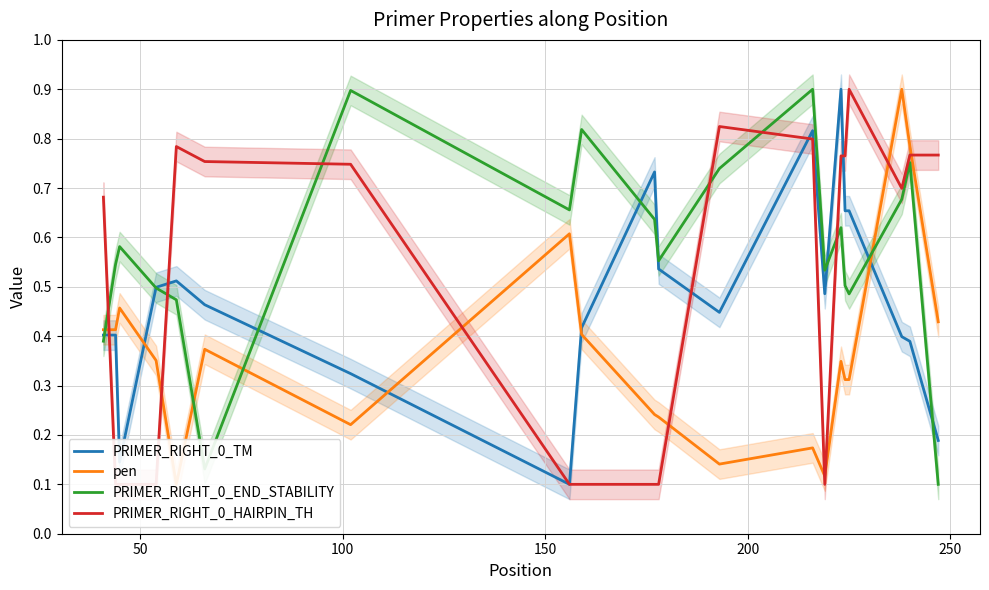

True or false: PRIMER_RIGHT_0_END_STABILITY and pen intersect in this chart.

True